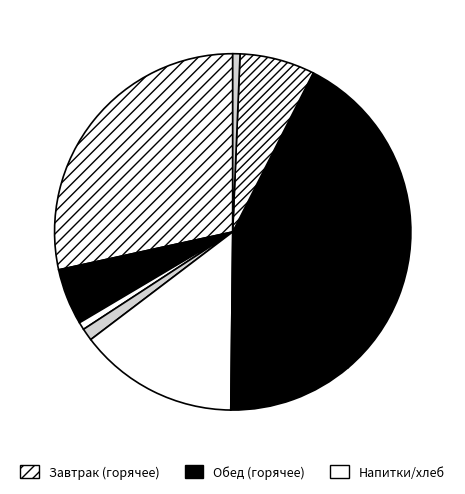

How many segments does this pie chart have?

9